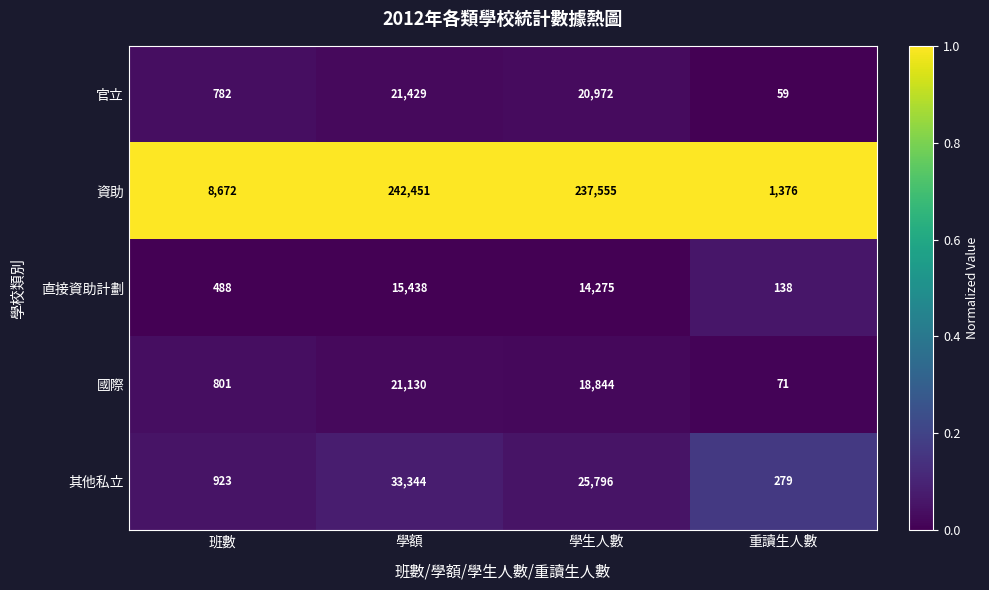

Rank the series at 班數 from lowest to highest value.

直接資助計劃, 官立, 國際, 其他私立, 資助